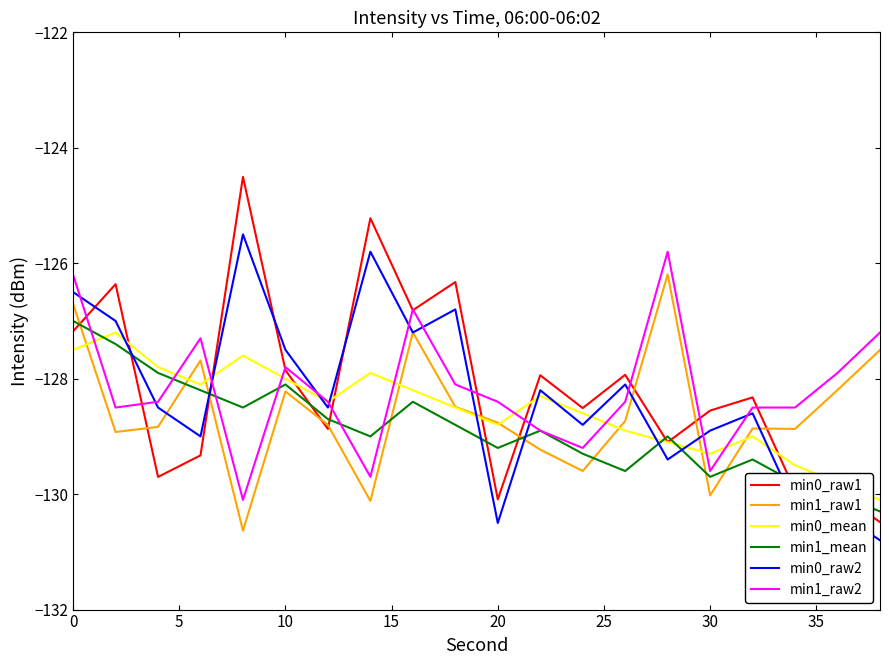

What is the minimum value for min0_raw1?

-130.5